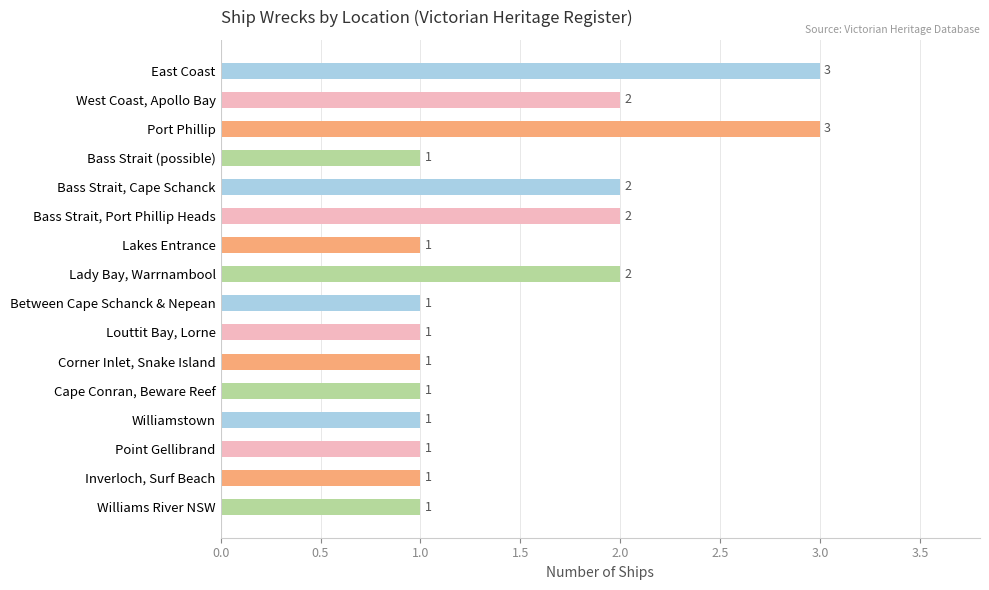

What is the sum of all values?

24